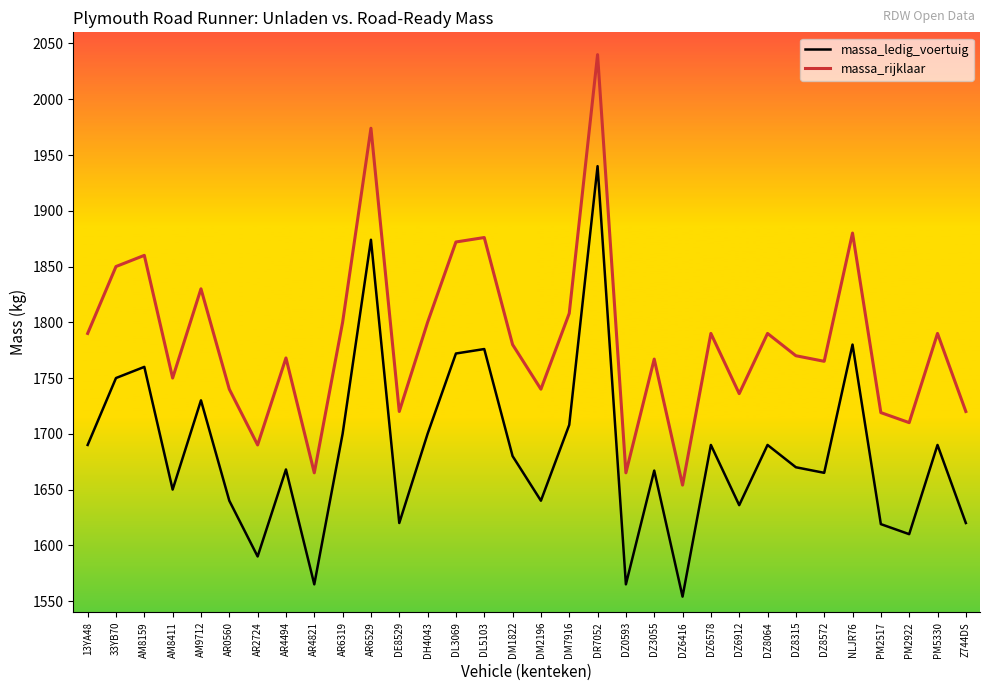

True or false: massa_rijklaar and massa_ledig_voertuig cross at least once.

False